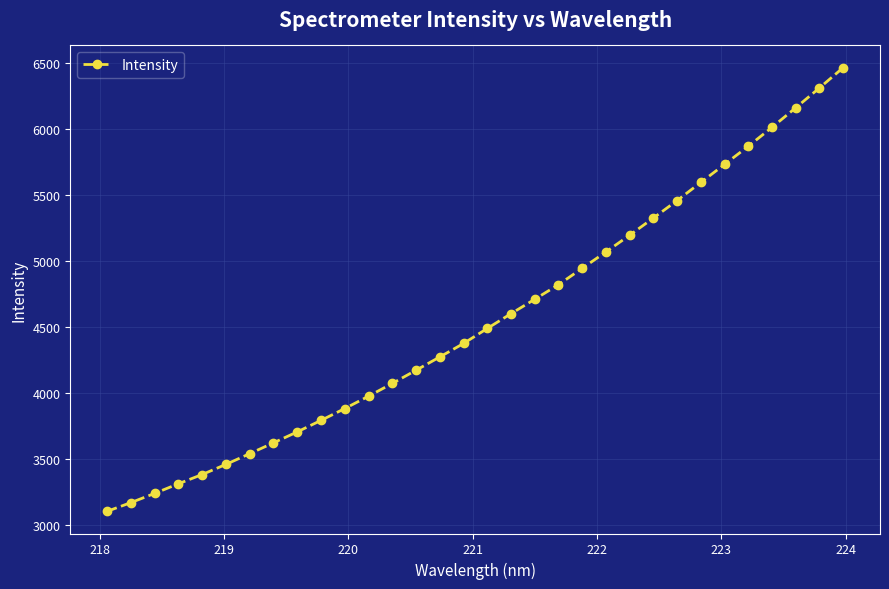

What is the value of the 23rd point from the left?

5196.8